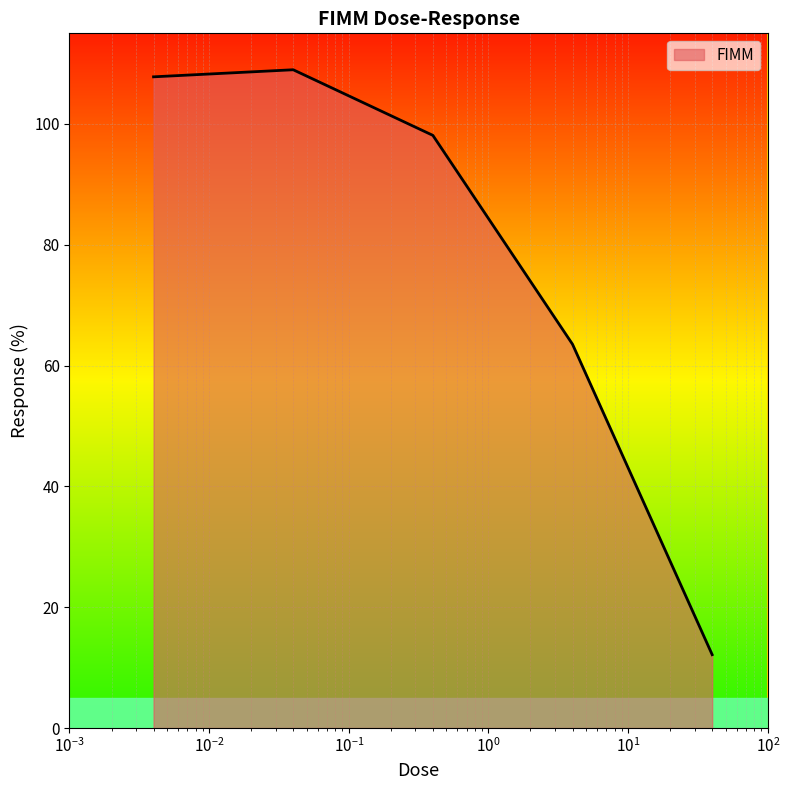

What is the difference between the maximum and minimum values?

96.8